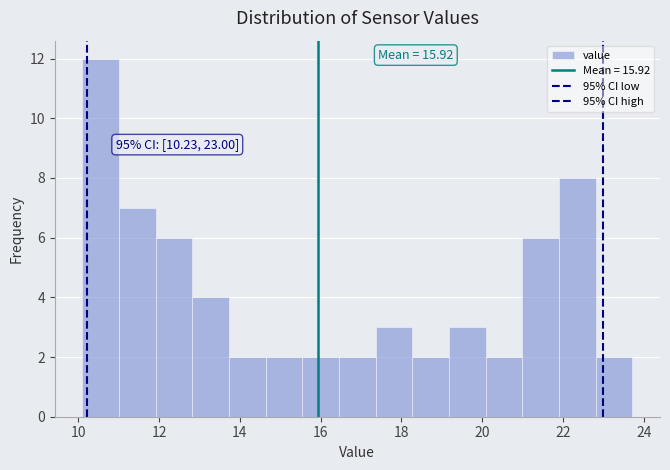

Which range on the x-axis has the tallest bar?

10.2 to 11.0